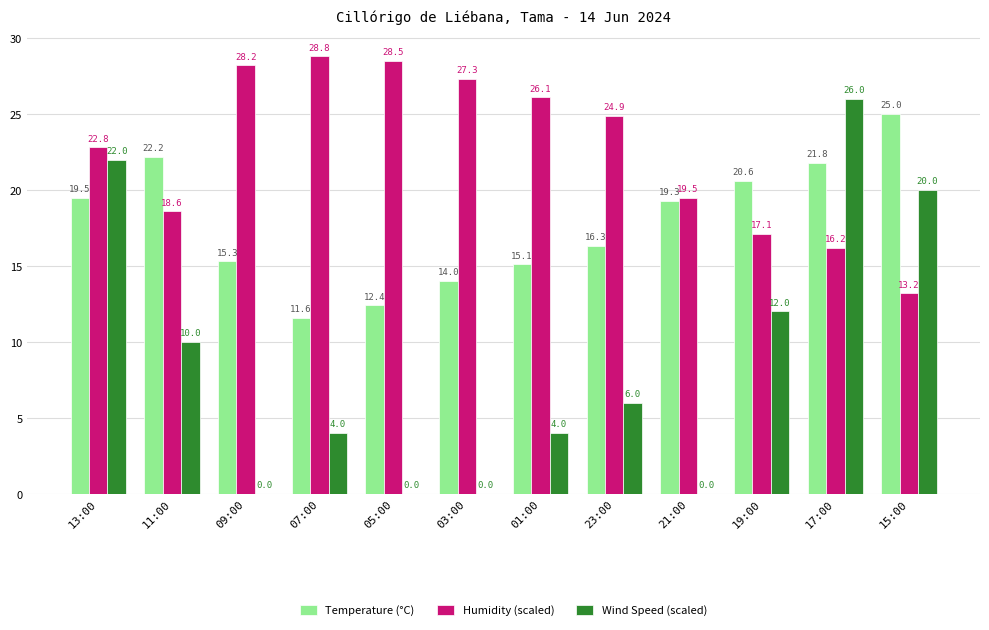

At which label does Humidity (scaled) first exceed 24?

09:00